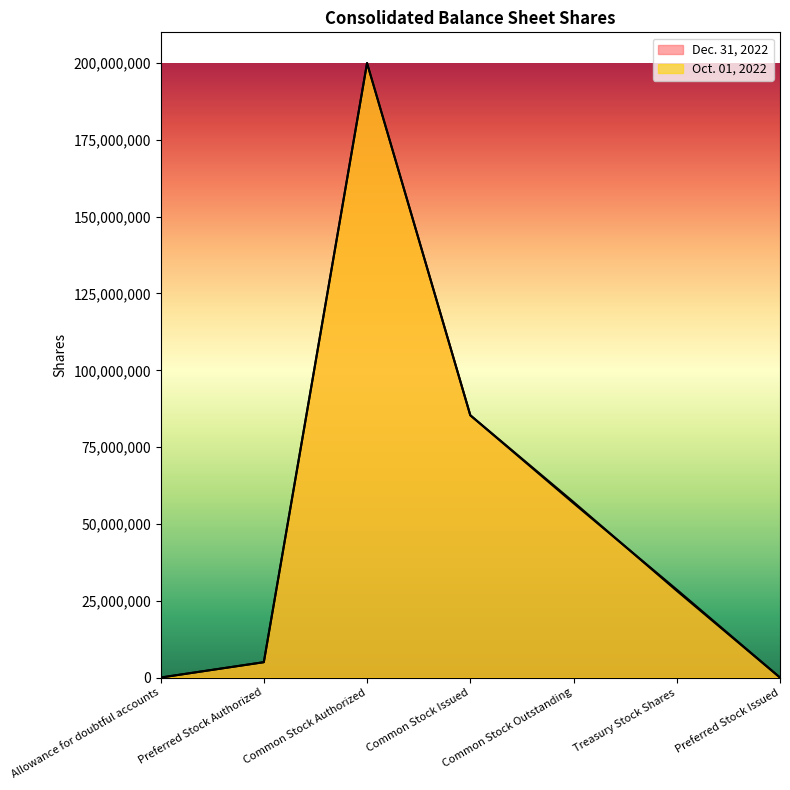

How many categories are shown in the chart?

7